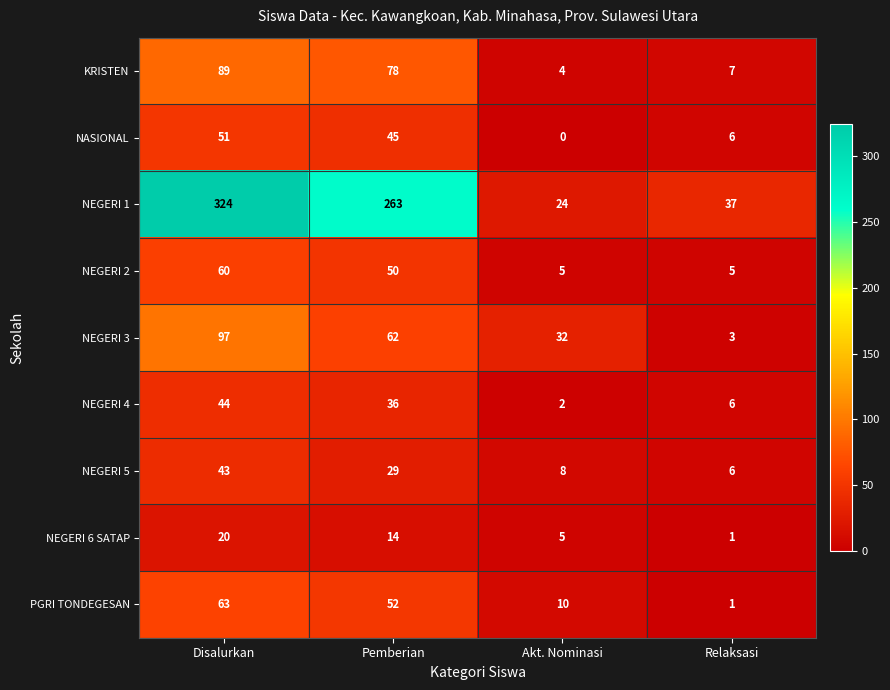

Is it true that NEGERI 1 equals 324 at Disalurkan?

True